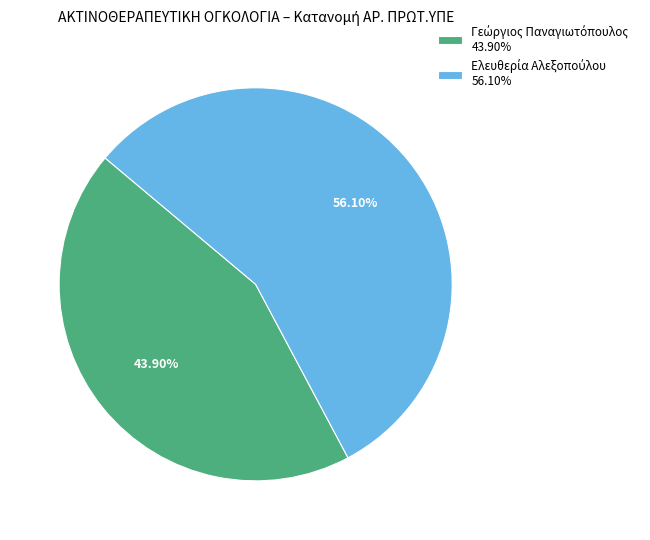

Is there any slice that represents more than half of the pie?

Yes